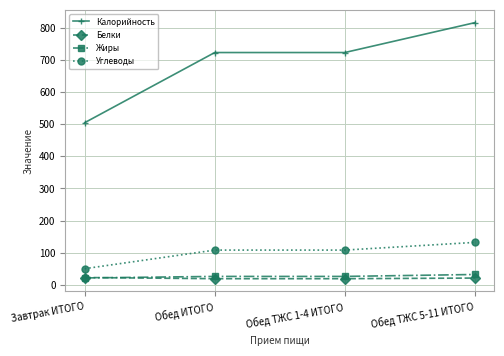

How many values in the Белки series exceed 20?

2